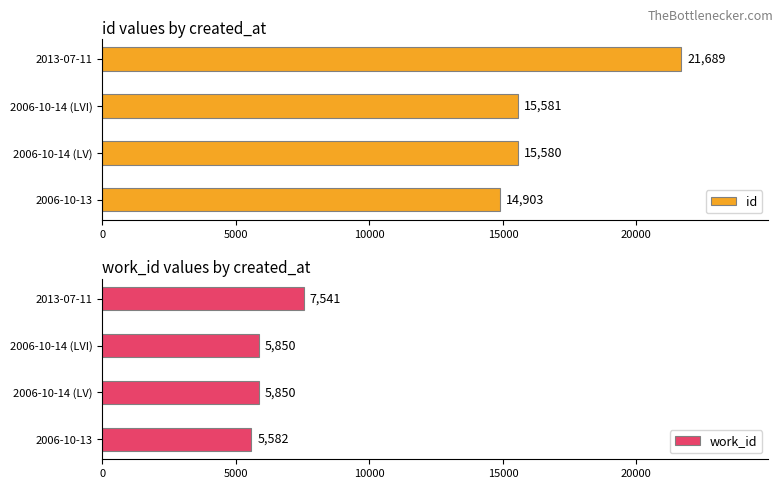

What is the approximate value of work_id at 2006-10-14 (LV), to the nearest 10?

5850